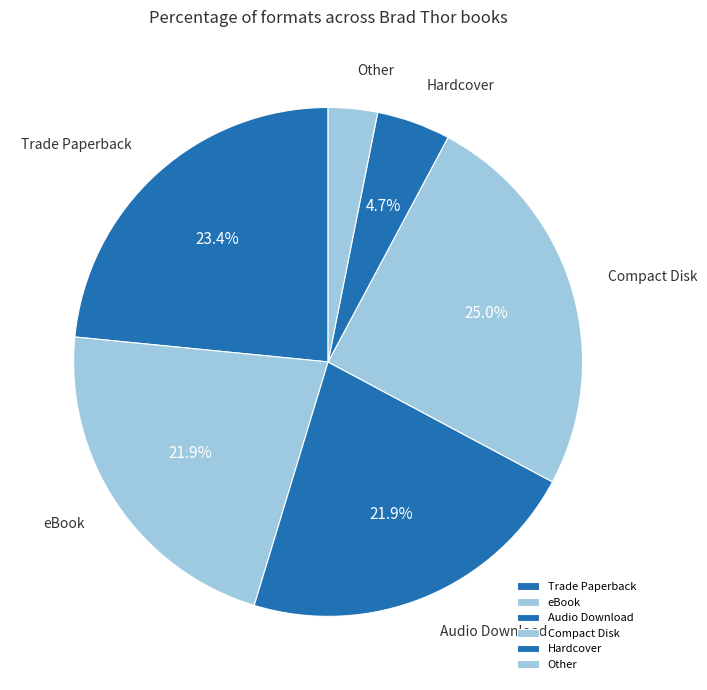

Which category has the biggest portion of the pie?

Compact Disk